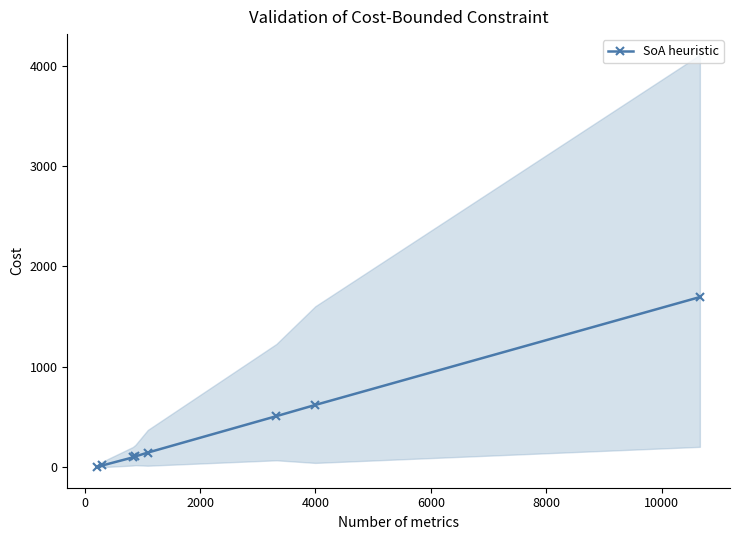

What is the value of the SoA heuristic point at the 4th from the left?

104.7